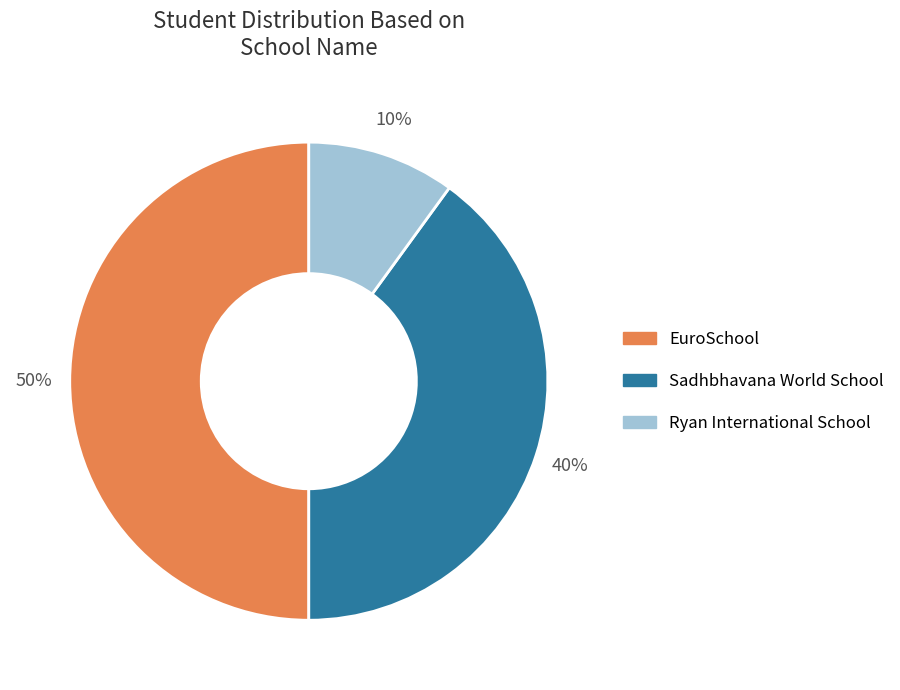

What is the ratio of the value at Sadhbhavana World School to the value at Ryan International School?

4.0